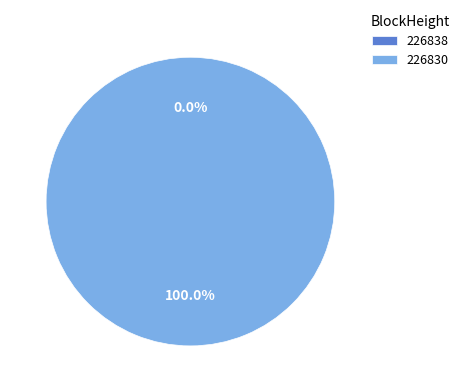

Is there any slice that represents more than half of the pie?

Yes